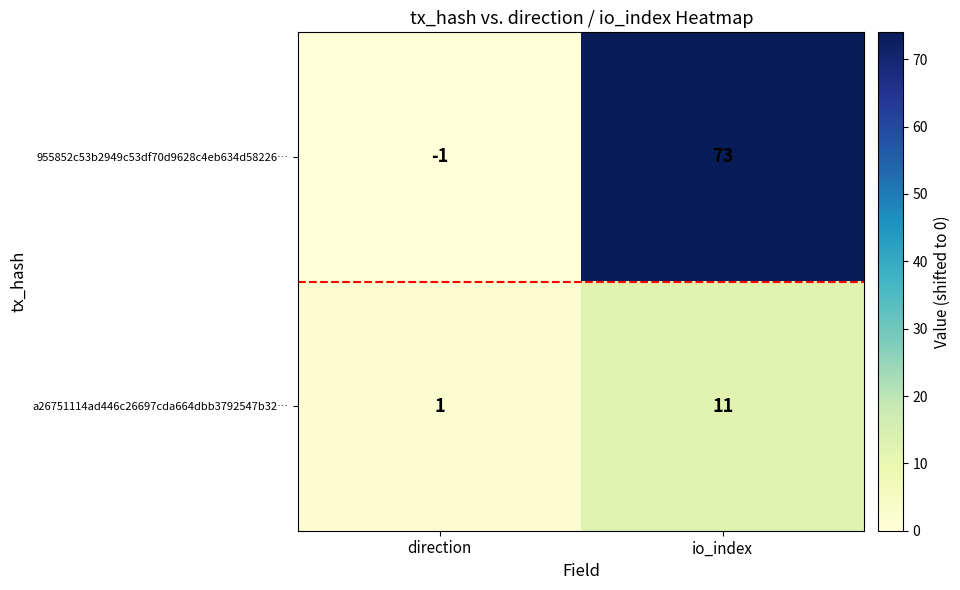

Rank the series at direction from lowest to highest value.

955852c53b2949c53df70d9628c4eb634d58226…, a26751114ad446c26697cda664dbb3792547b32…